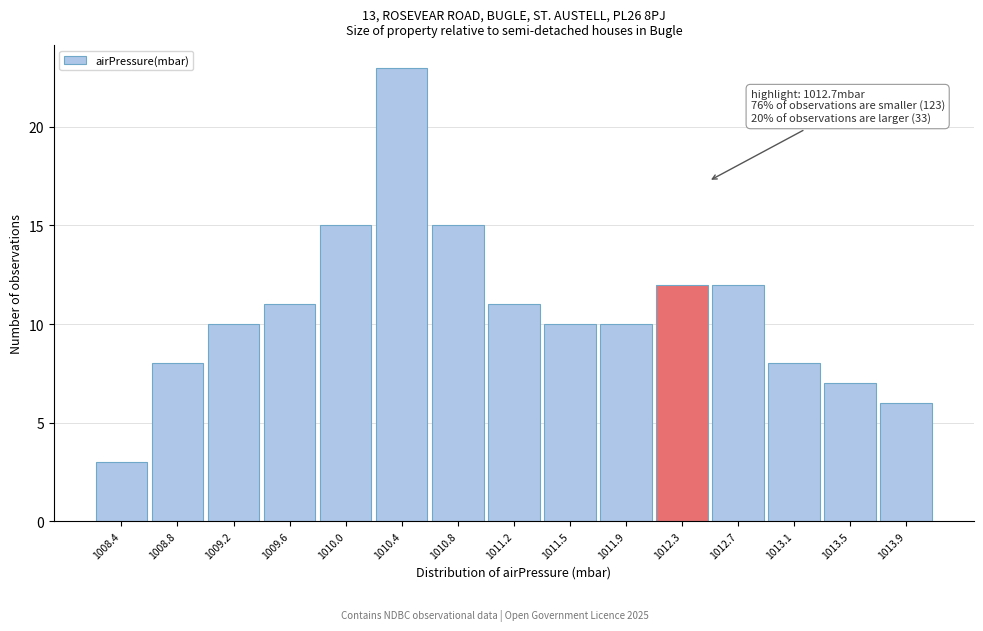

Reading right to left, extract all data points from this chart.

1013.9=6	1013.5=7	1013.1=8	1012.7=12	1012.3=12	1011.9=10	1011.5=10	1011.2=11	1010.8=15	1010.4=23	1010.0=15	1009.6=11	1009.2=10	1008.8=8	1008.4=3